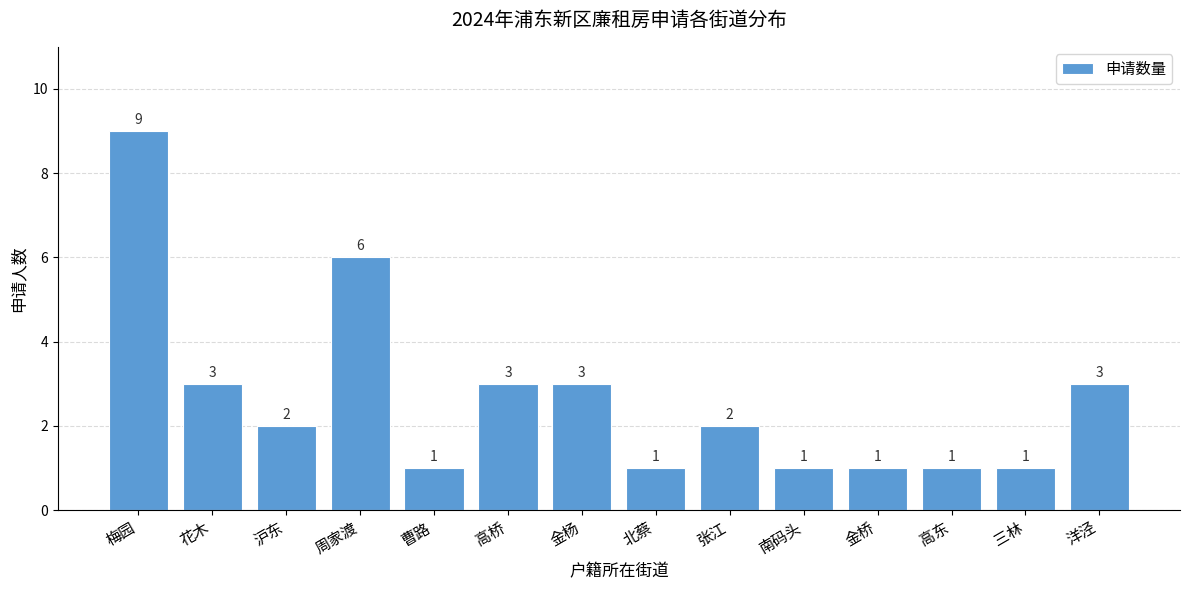

What is the label of the 1st bar from the left?

梅园